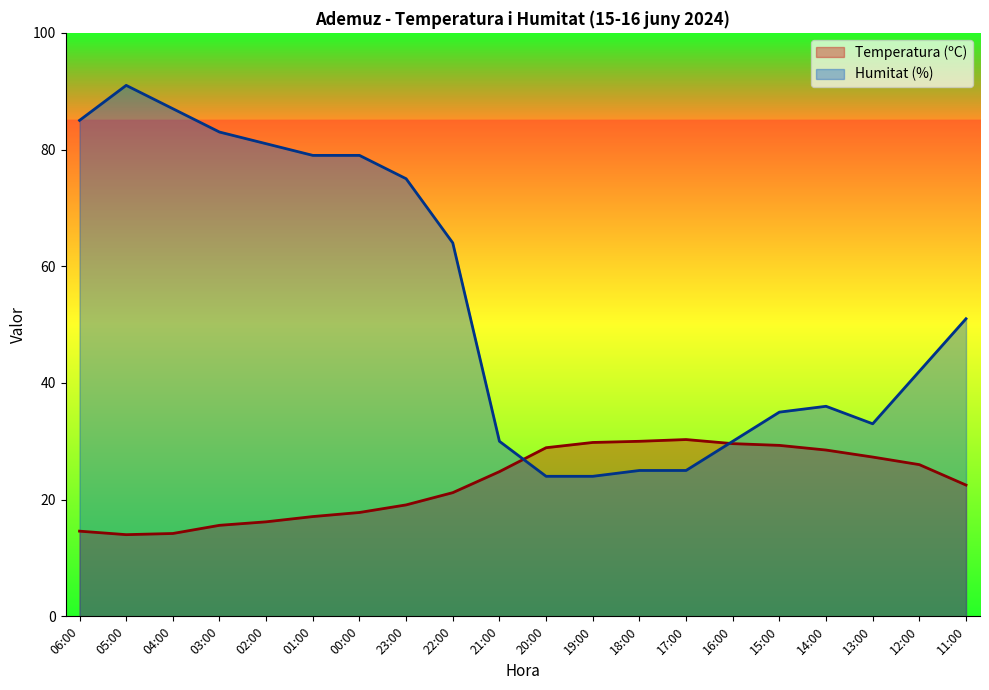

What is the sum of the Temperatura (ºC) values at 14:00 and 15:00?

57.8